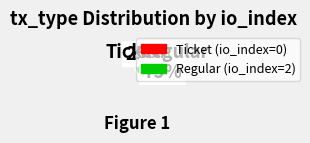

Which category has the smallest portion of the pie?

Ticket (io_index=0)